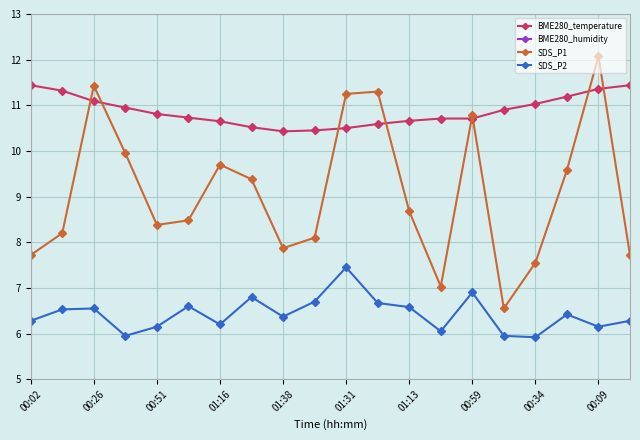

True or false: SDS_P2 and BME280_temperature cross at least once.

False